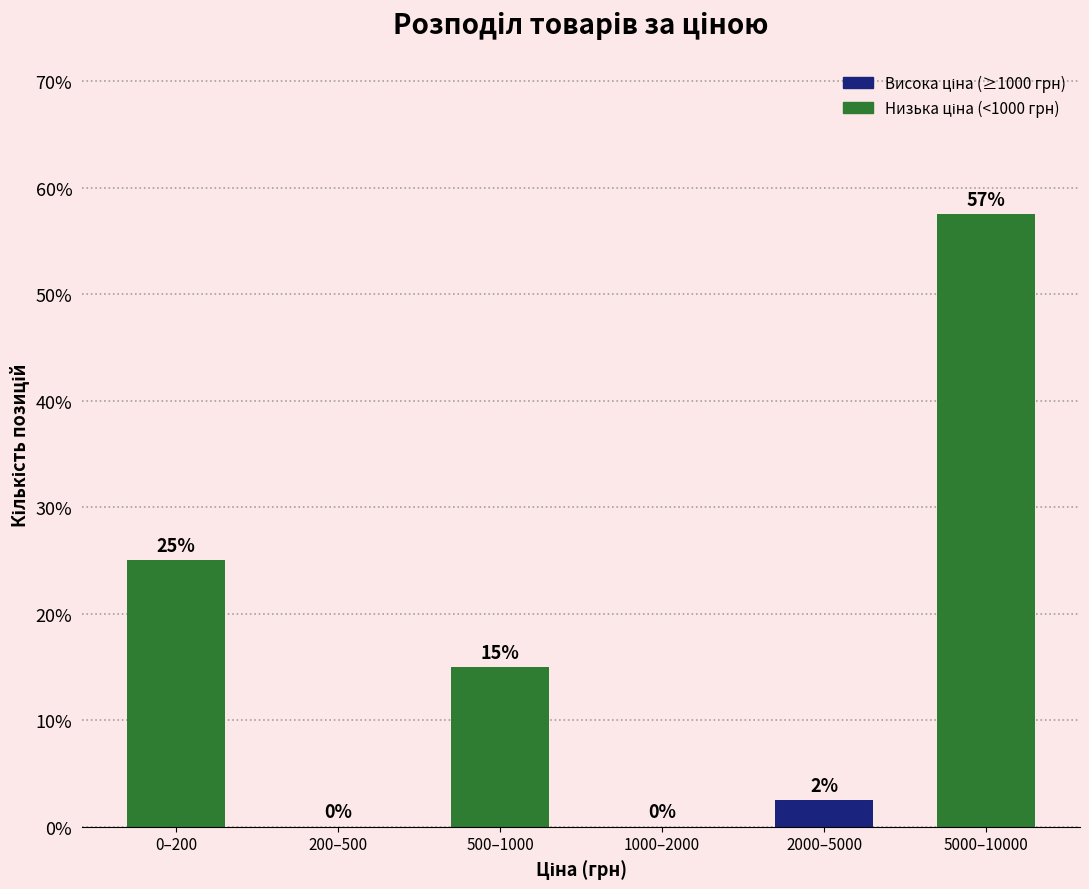

Is it true that the value at 1000–2000 is 0.0?

True